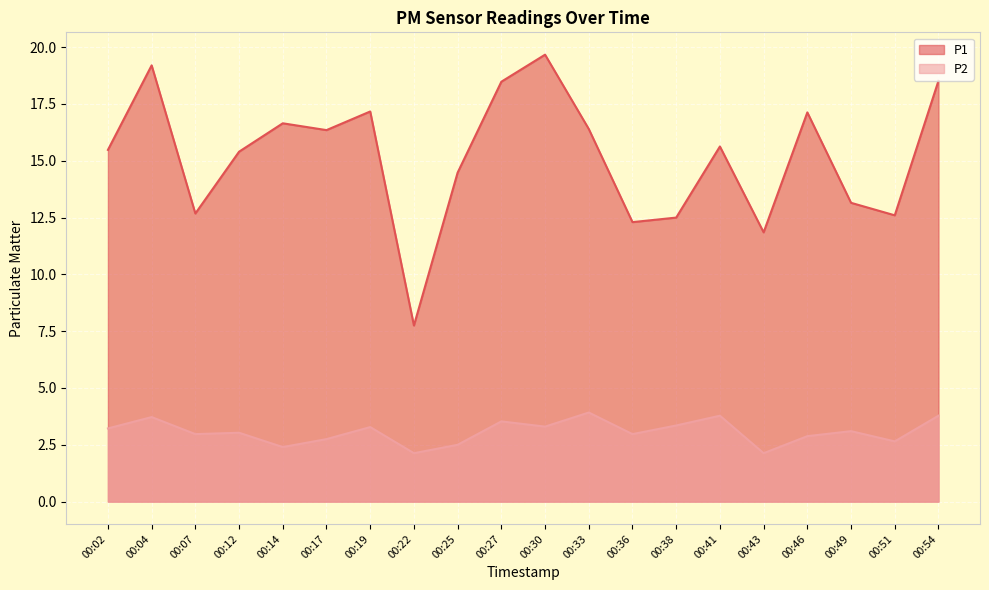

What is the difference between the maximum and minimum values in the P2 series?

1.8